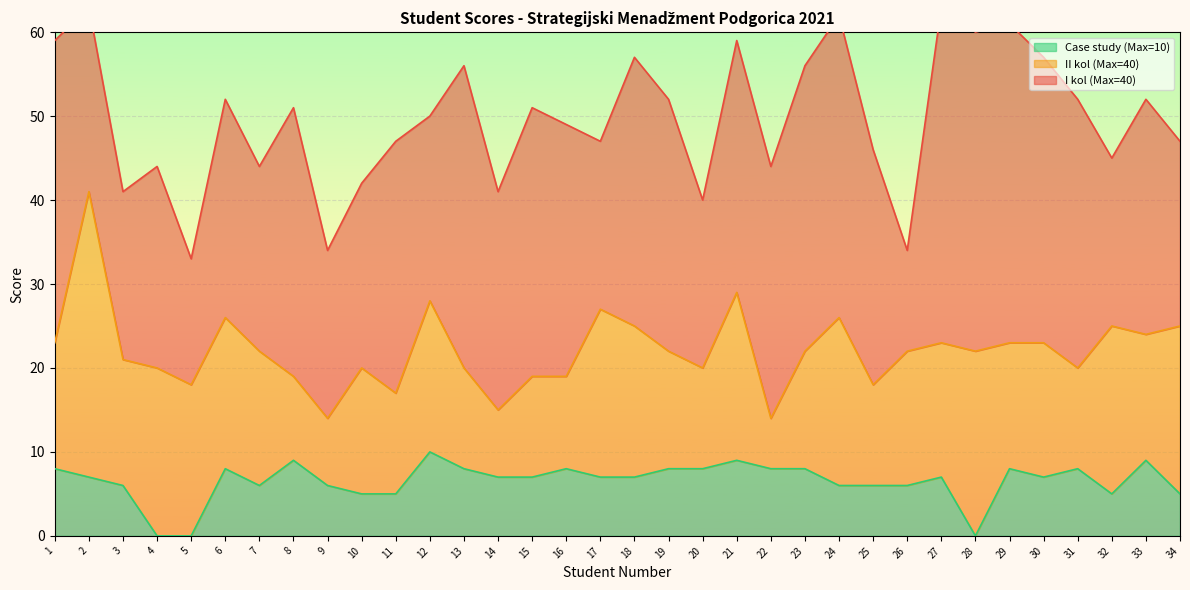

What is the total value across all series at 12?

50